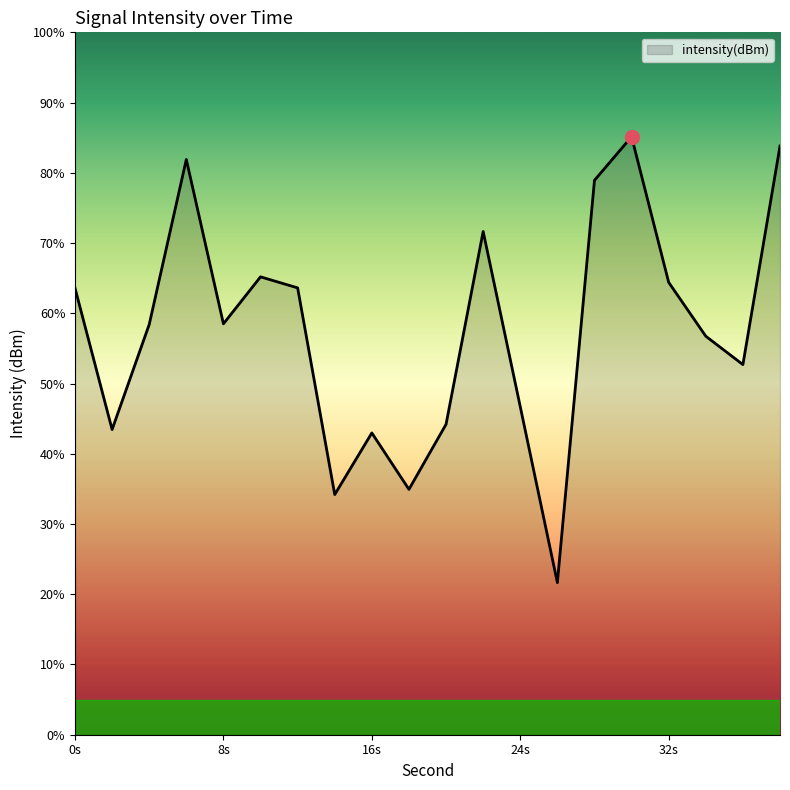

True or false: there are more than 1 points higher than both neighbors.

True